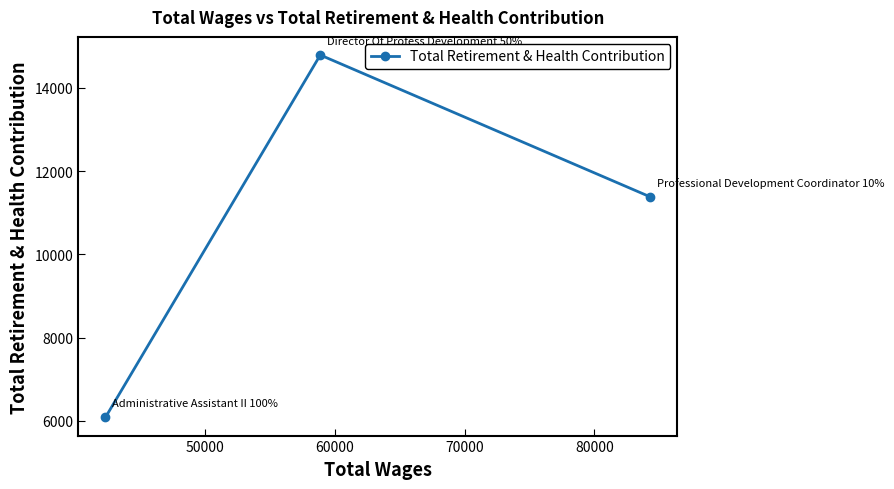

Is this an area chart (filled region under the line)?

No